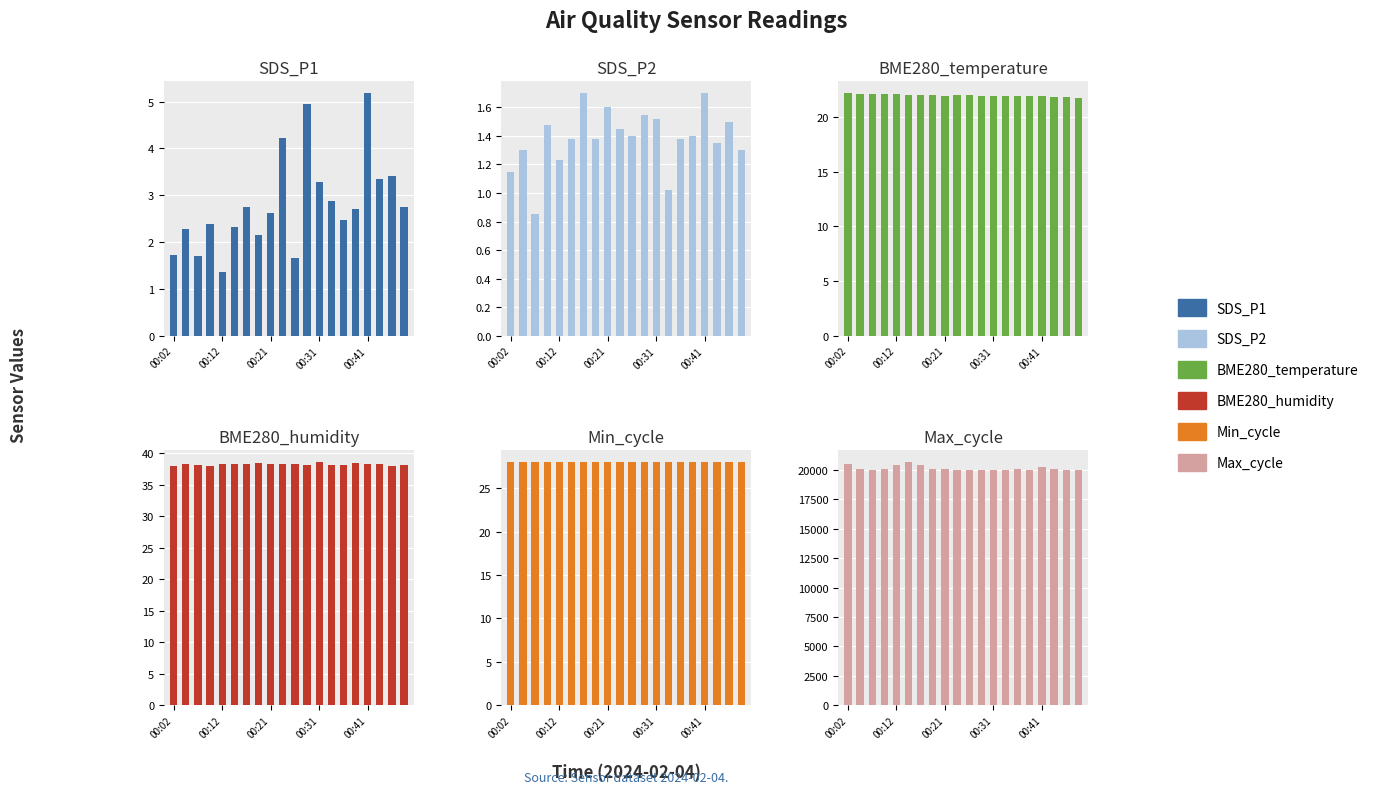

What is the lowest value of the Min_cycle series?

28.0